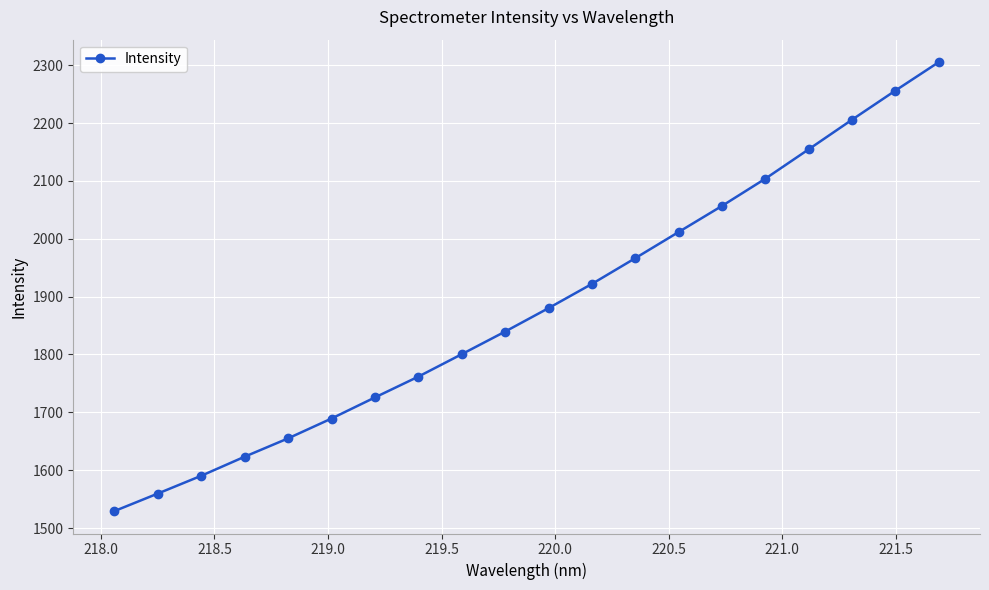

What is the smallest value displayed?

1529.4